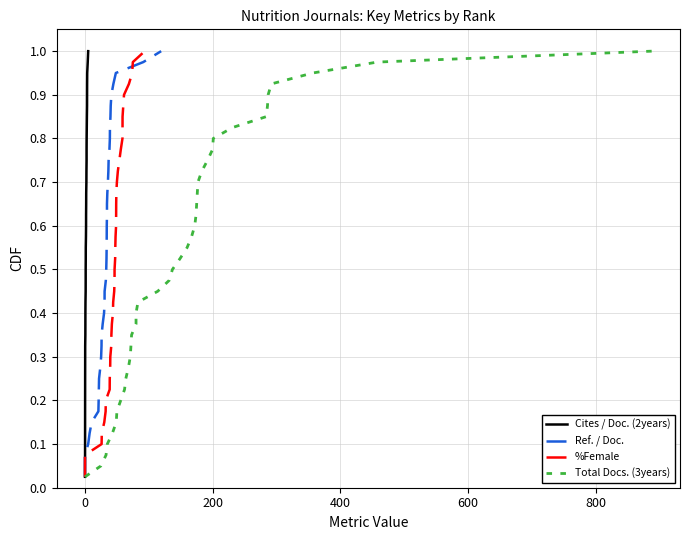

True or false: Total Docs. (3years) has a value of 0.8 at 21.

False